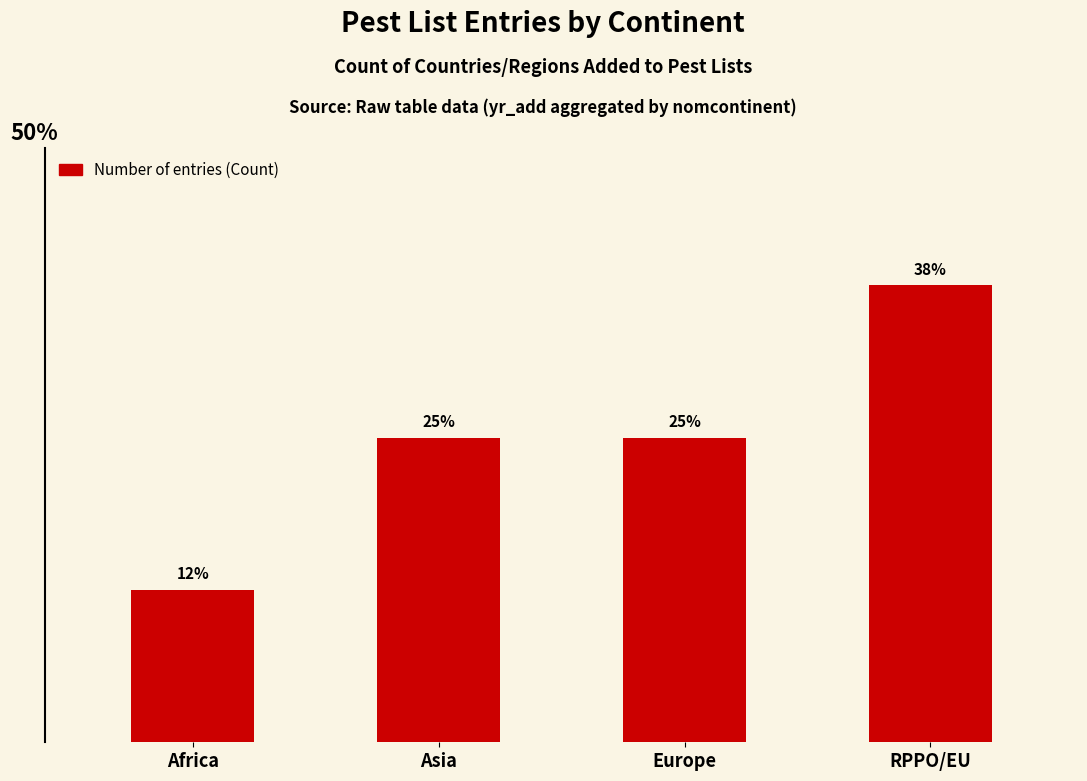

List the labels in order of value, smallest first.

Africa, Asia, Europe, RPPO/EU